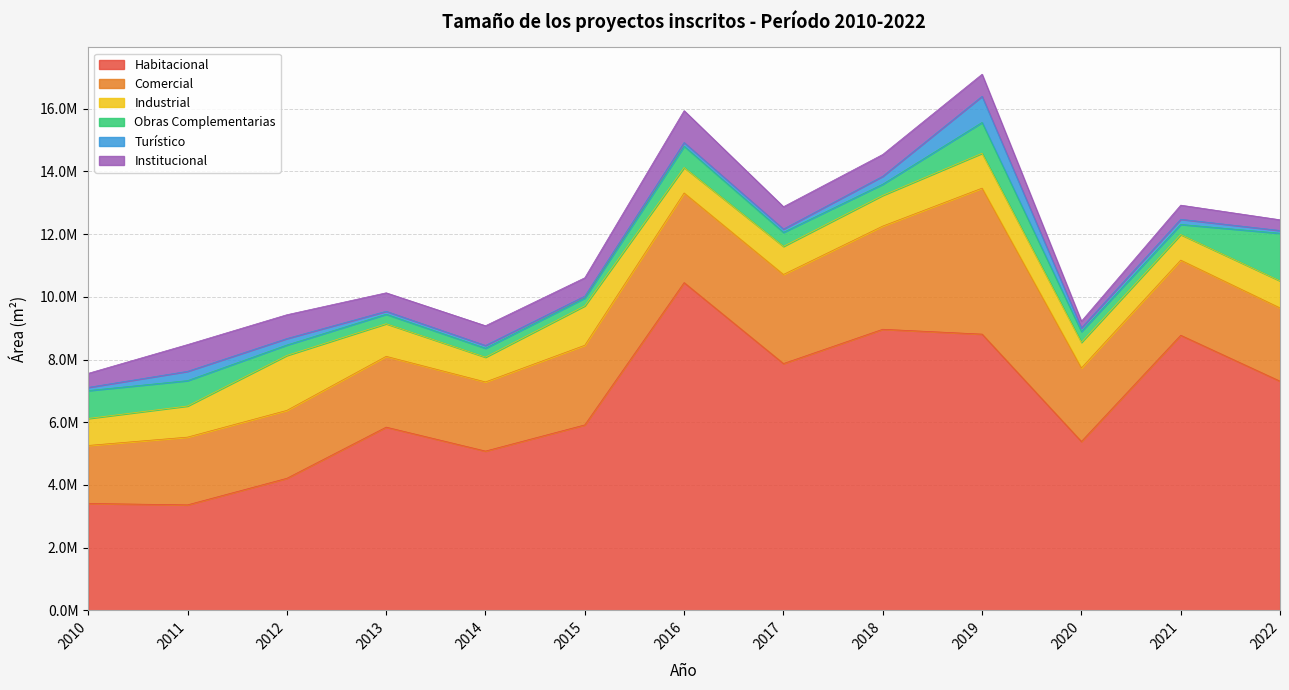

Reading right to left, what are all the values shown in this chart?

Habitacional: 2022=7310749	2021=8775343	2020=5386657	2019=8811663	2018=8966510	2017=7872404	2016=10454679	2015=5916017	2014=5080596	2013=5844243	2012=4212277	2011=3364884	2010=3410195
Comercial: 2022=2337060	2021=2396676	2020=2344026	2019=4656557	2018=3291606	2017=2842198	2016=2859762	2015=2540225	2014=2205867	2013=2258668	2012=2166661	2011=2161247	2010=1850037
Industrial: 2022=862566	2021=815876	2020=819045	2019=1111867	2018=979893	2017=896377	2016=812483	2015=1257989	2014=789580	2013=1040622	2012=1752679	2011=992473	2010=860793
Obras Complementarias: 2022=1519093	2021=322409	2020=344865	2019=983221	2018=355374	2017=447064	2016=679804	2015=248957	2014=285684	2013=301327	2012=331847	2011=809191	2010=888649
Turístico: 2022=88099	2021=164612	2020=115326	2019=835055	2018=253826	2017=104264	2016=116153	2015=59709	2014=88186	2013=95033	2012=206779	2011=296470	2010=102664
Institucional: 2022=342044	2021=450984	2020=213127	2019=703816	2018=696335	2017=713781	2016=1017353	2015=586556	2014=629696	2013=589874	2012=760050	2011=853964	2010=448690